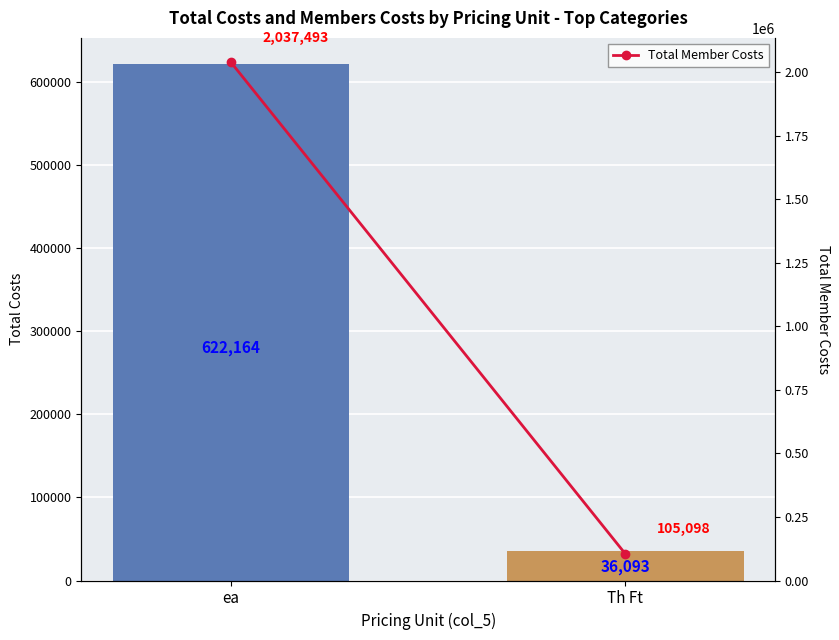

List the series in order of their overall mean, lowest first.

Total Costs, Total Member Costs